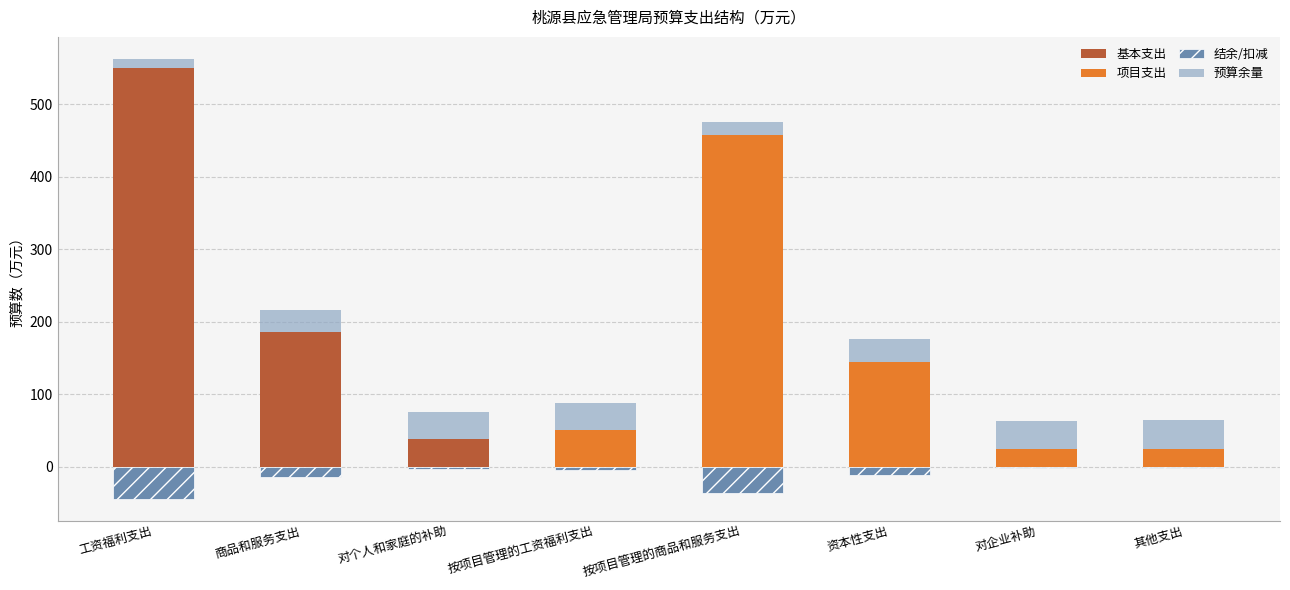

Which series has the widest spread of values?

基本支出